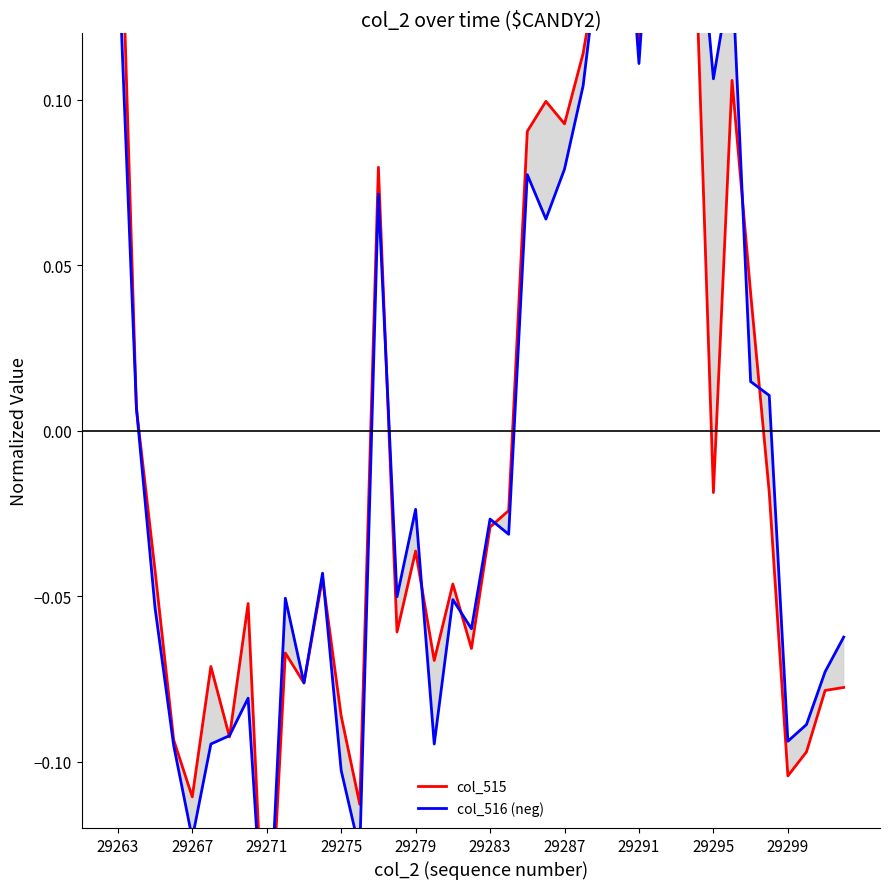

What is the difference between the second highest and second lowest values in the col_515 series?

0.3